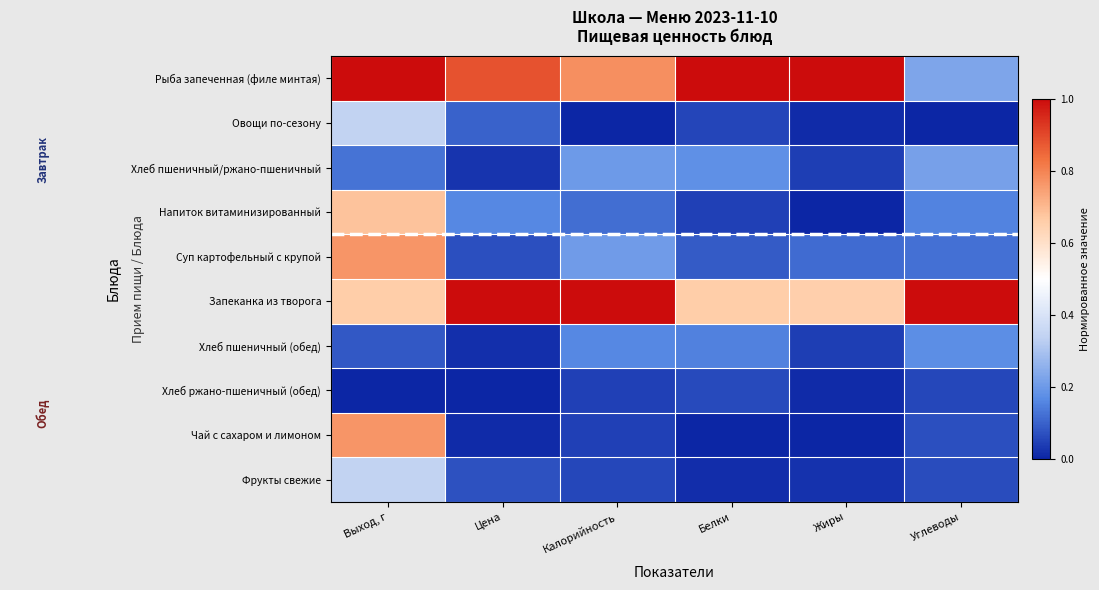

What is the total value across all series at Углеводы?

2.1